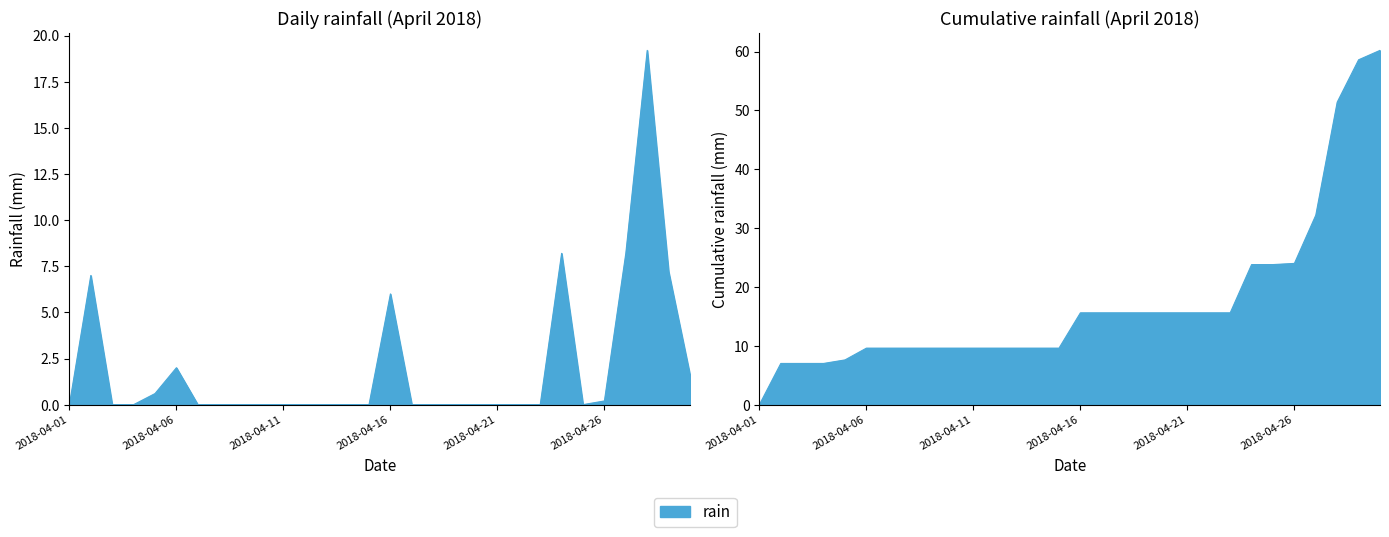

What is the difference between the maximum and minimum values?

19.2